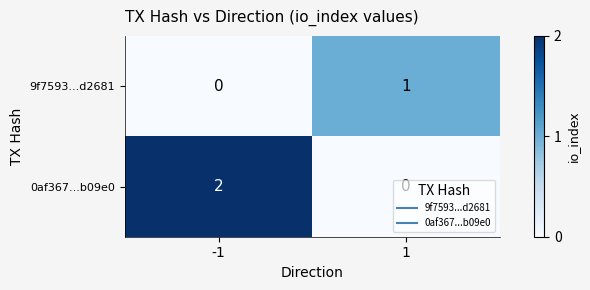

How many data points does each series have?

2